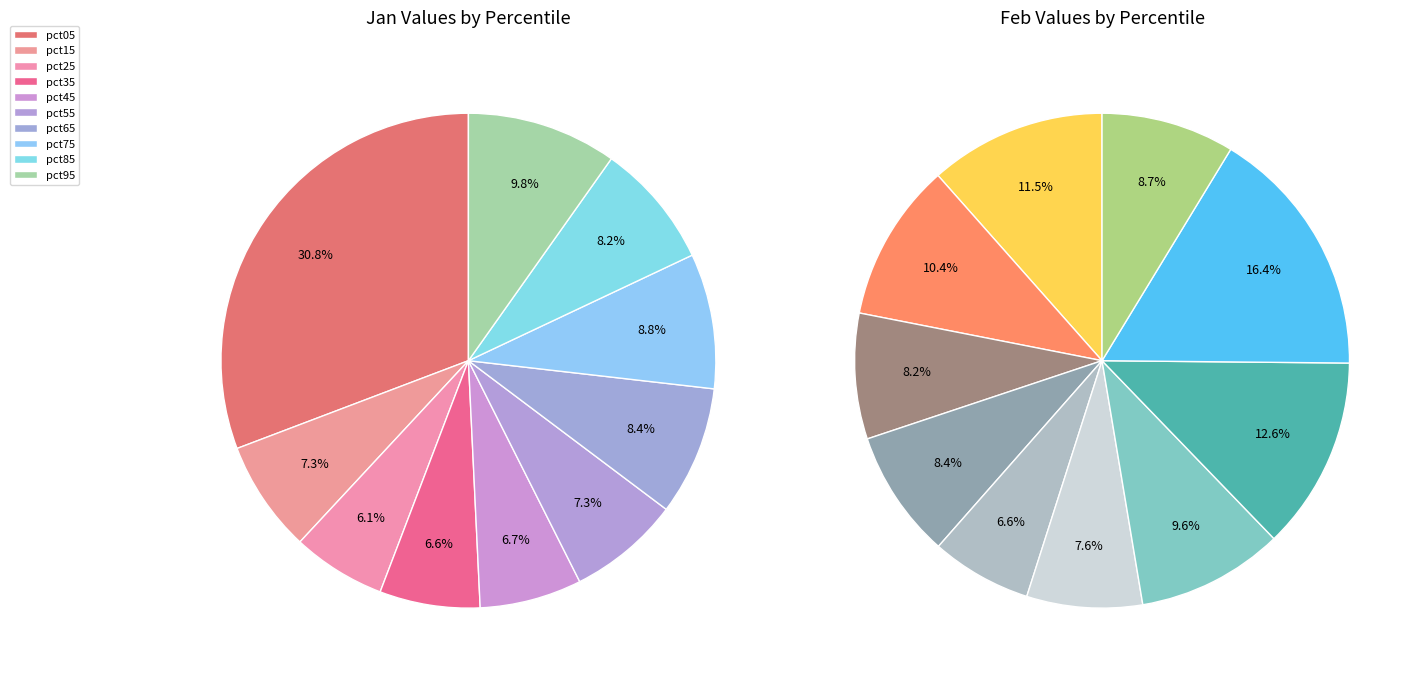

To the nearest percent, what is the average slice percentage?

10%